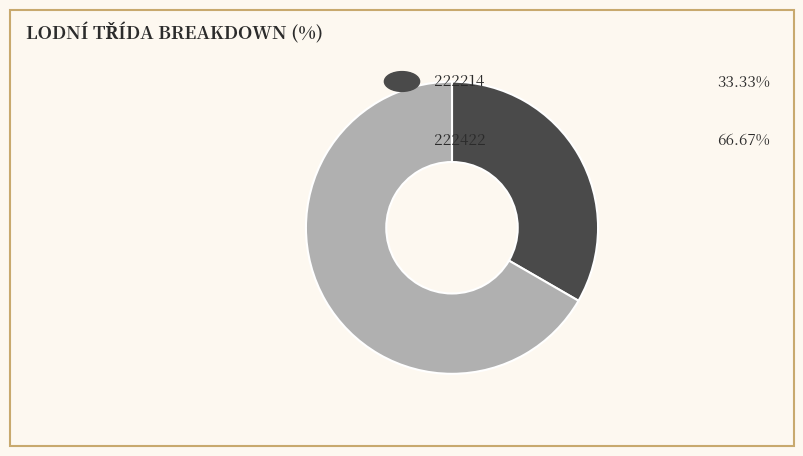

Is there any slice that represents more than half of the pie?

Yes